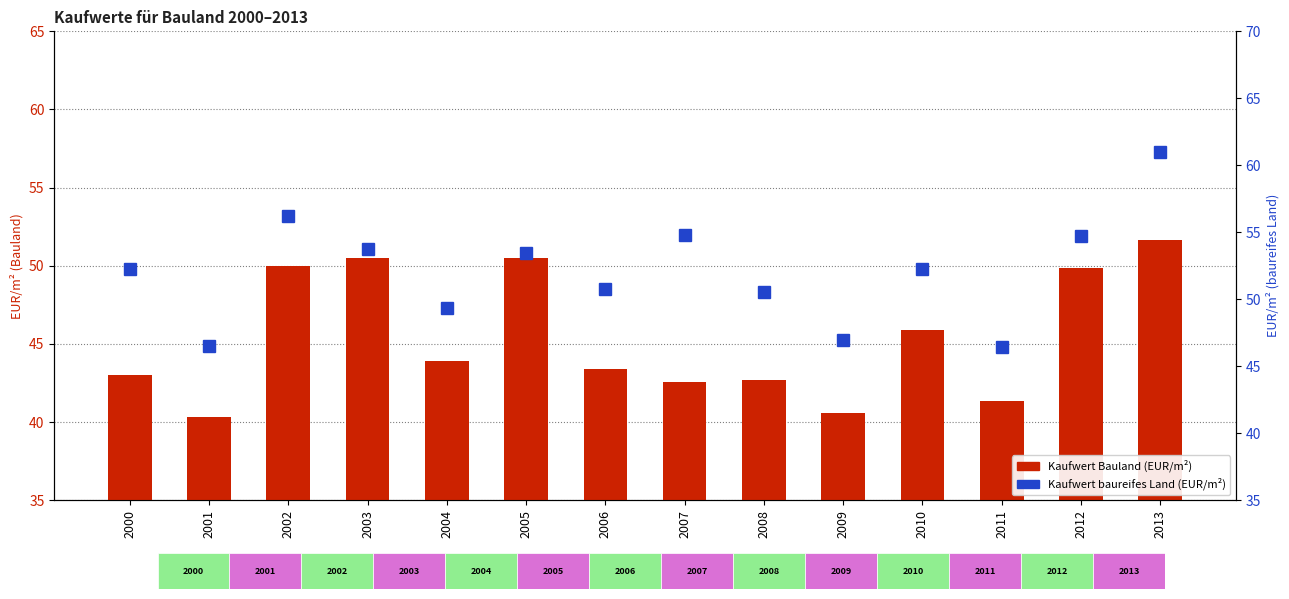

Reading right to left, extract all data points from this chart.

Kaufwert Bauland (EUR/m²): 51.7	49.8	41.4	45.9	40.6	42.7	42.6	43.4	50.5	43.9	50.5	50.0	40.3	43.0
Kaufwert baureifes Land (EUR/m²): 61.0	54.7	46.4	52.3	46.9	50.5	54.8	50.8	53.4	49.4	53.8	56.2	46.5	52.2